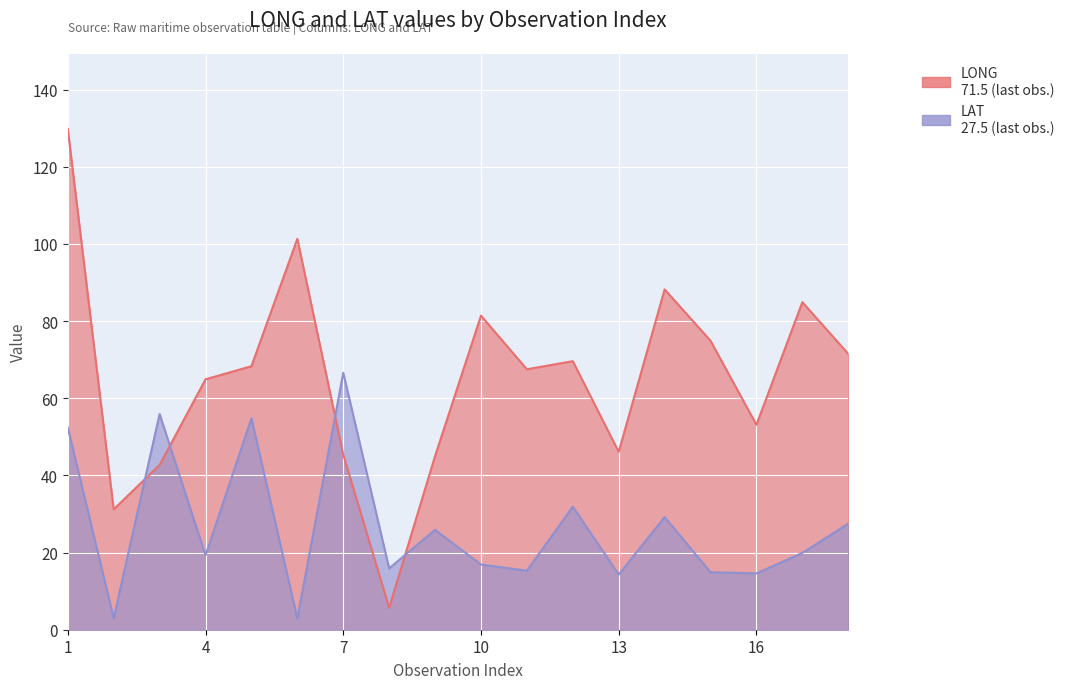

What is the difference between the LONG values at 11 and 16?

14.4